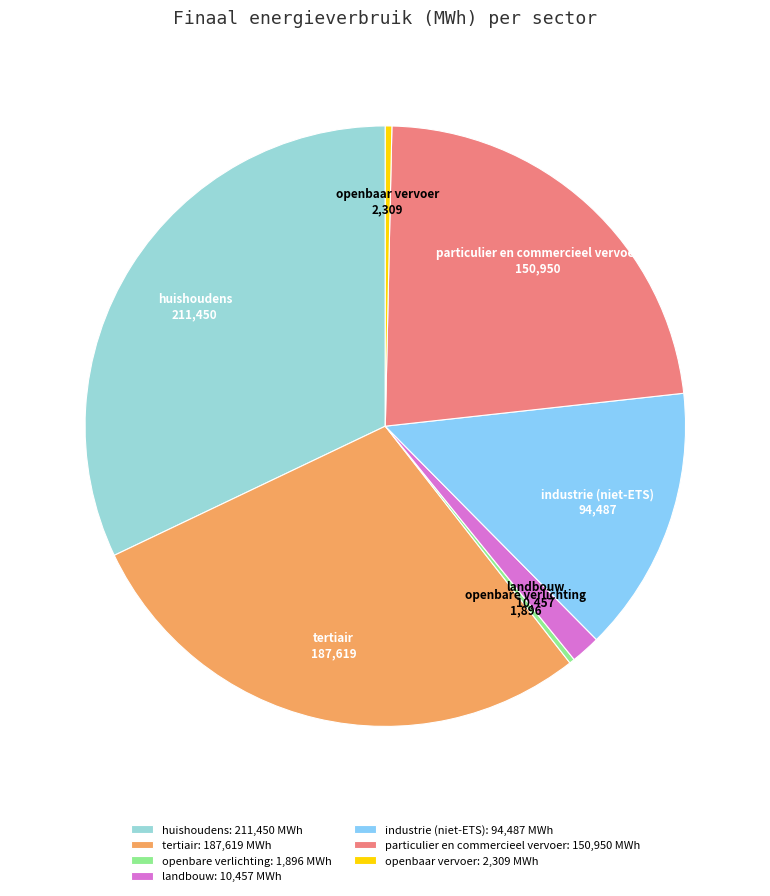

The openbaar vervoer slice represents 15% of the pie. True or false?

False